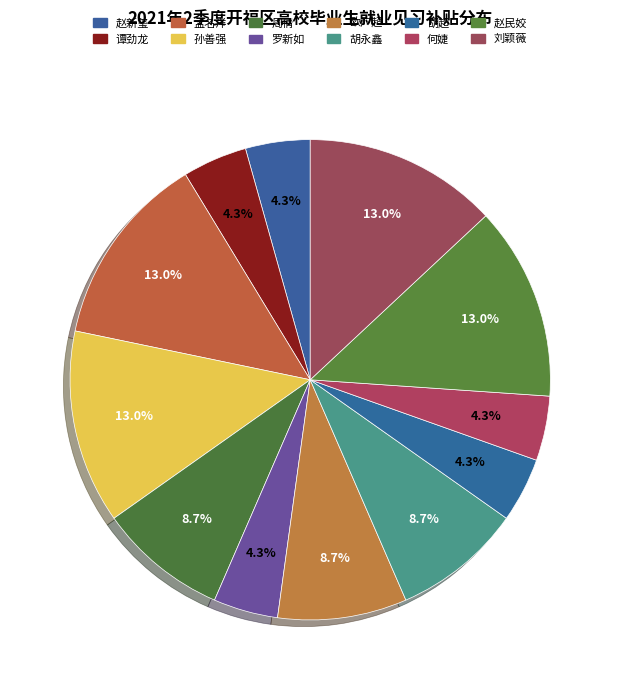

Count the number of slices in the pie.

12